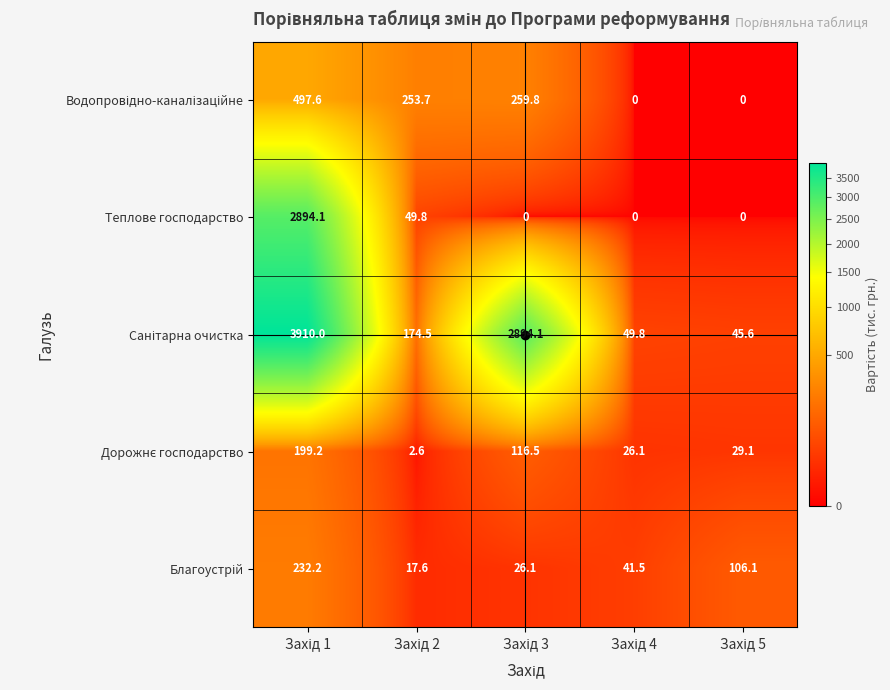

What is the greatest value displayed?

3910.0